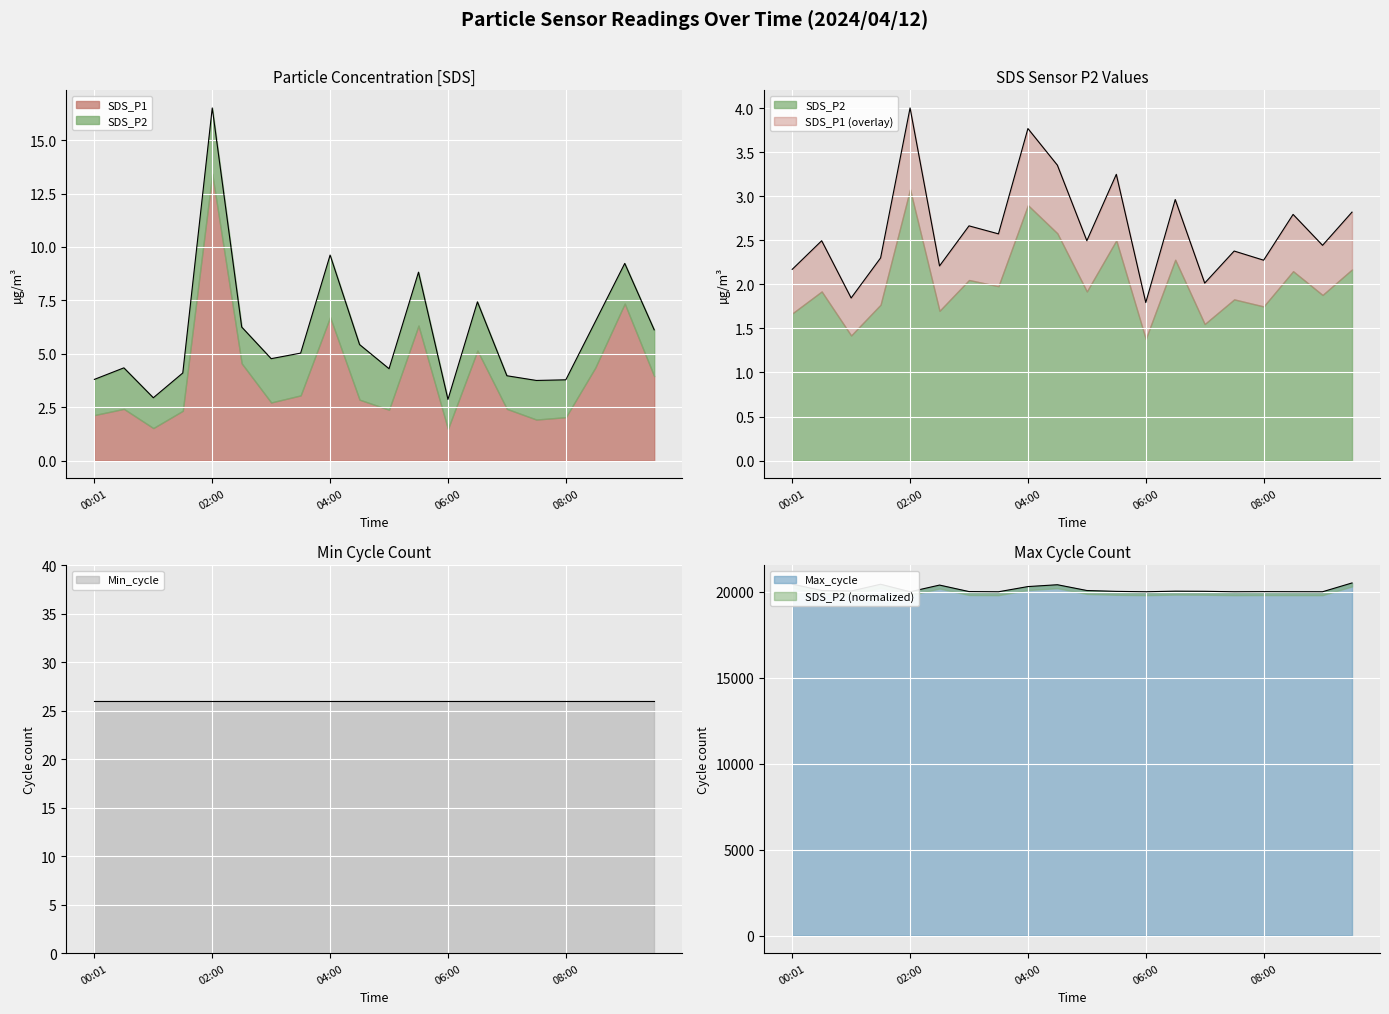

Which has a higher value, 08:30 or 03:00?

08:30